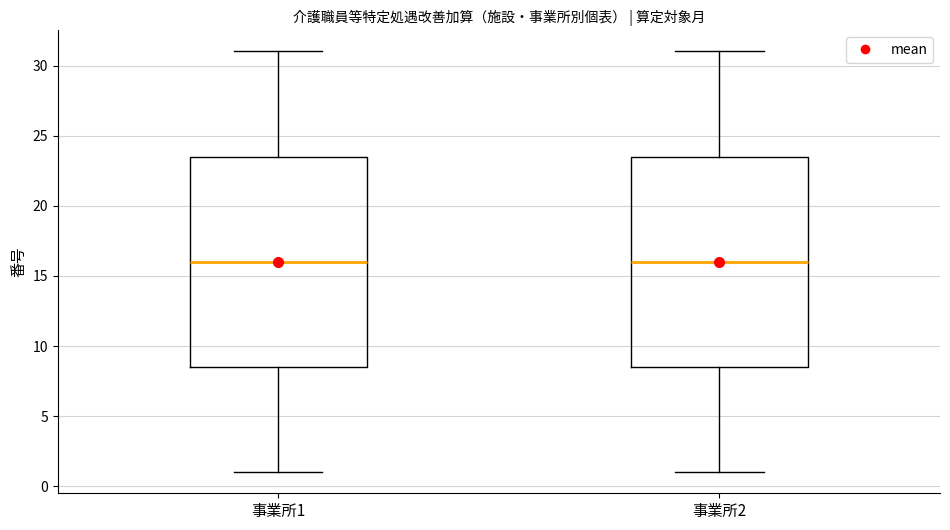

Where is the lower edge of the box for 事業所1 on the y-axis? The values are not printed on the chart, so give them approximately, as read against the axis.

8.5